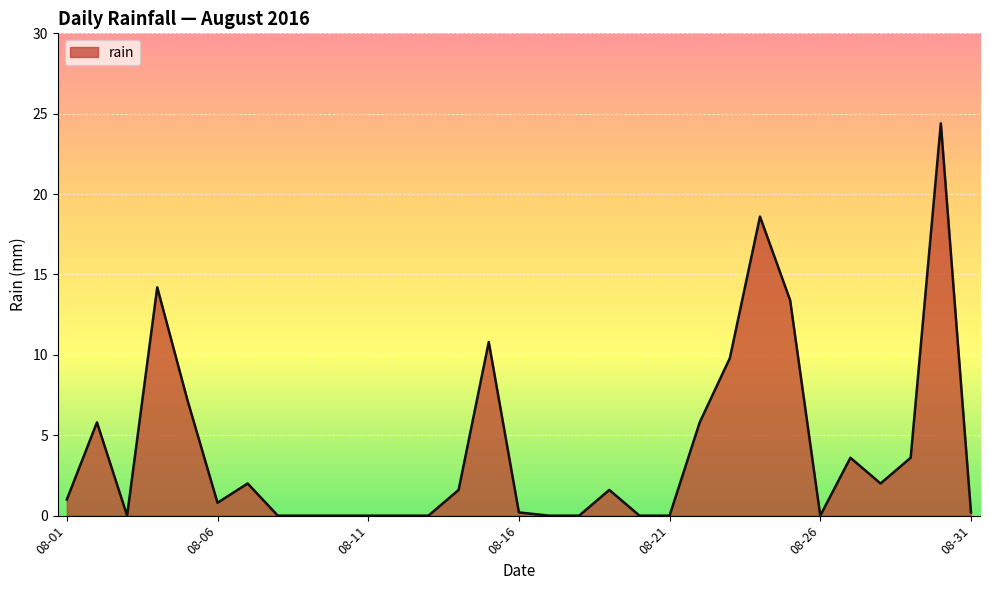

What is the difference between the maximum and minimum values?

24.4